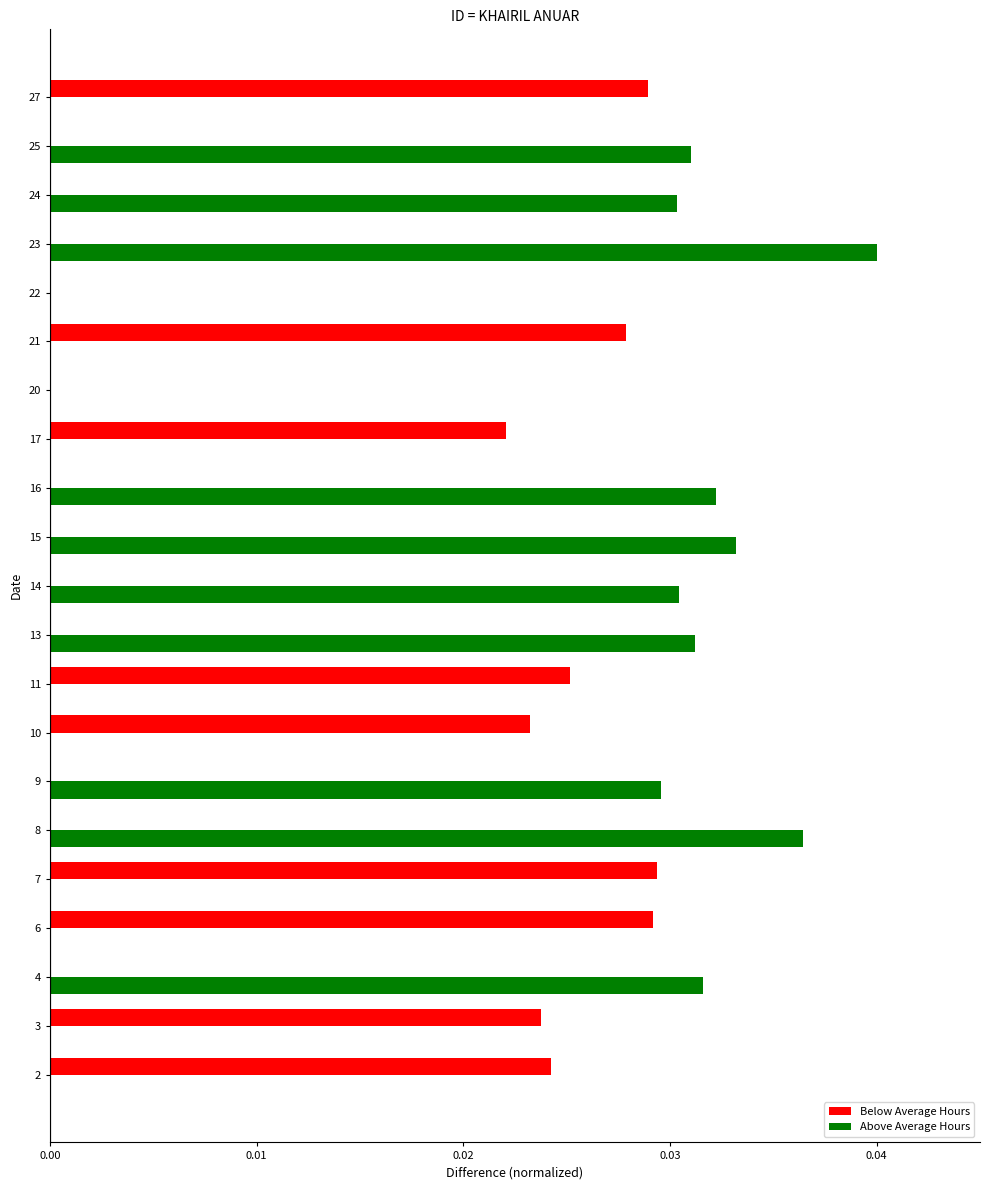

Which series changed the most between 4 and 22?

Above Average Hours